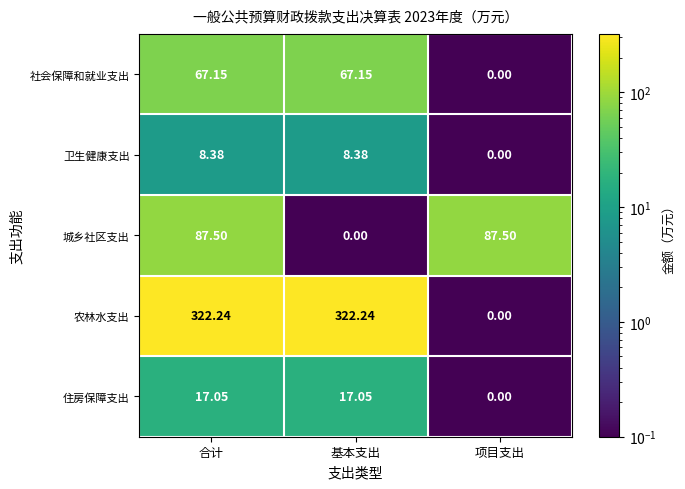

Where does the 农林水支出 series first go above 322?

合计